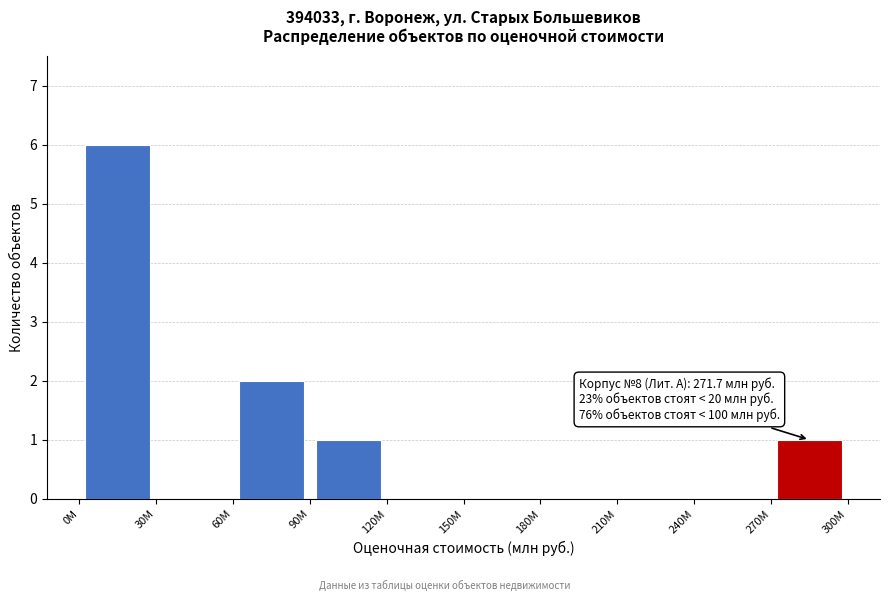

Which range on the x-axis has the tallest bar?

0 to 30